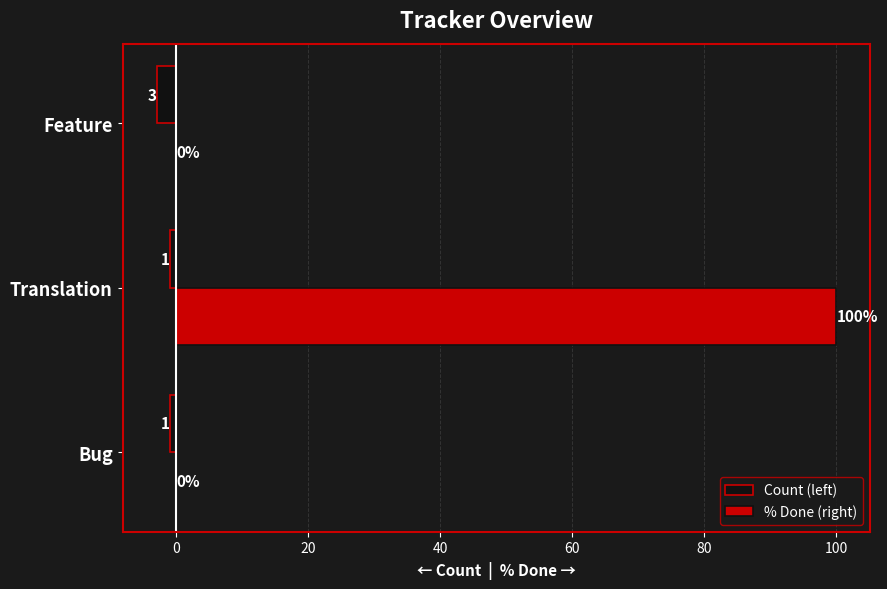

At which label is Count (left) closest to -2?

Bug